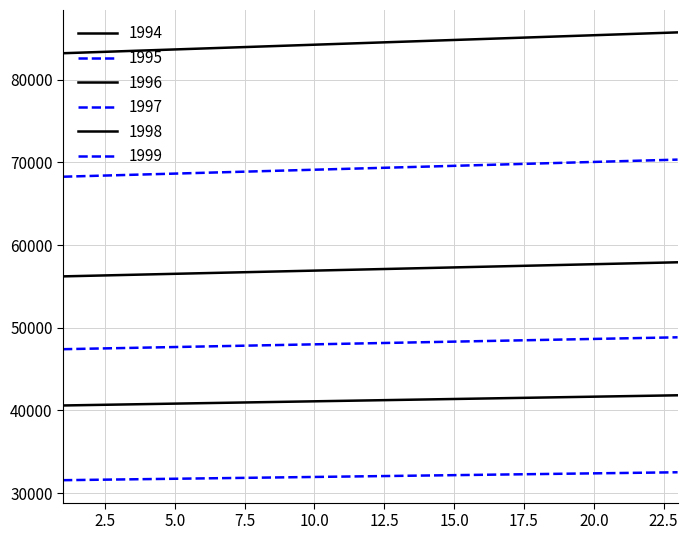

Does the chart display data point markers on the line(s)?

No